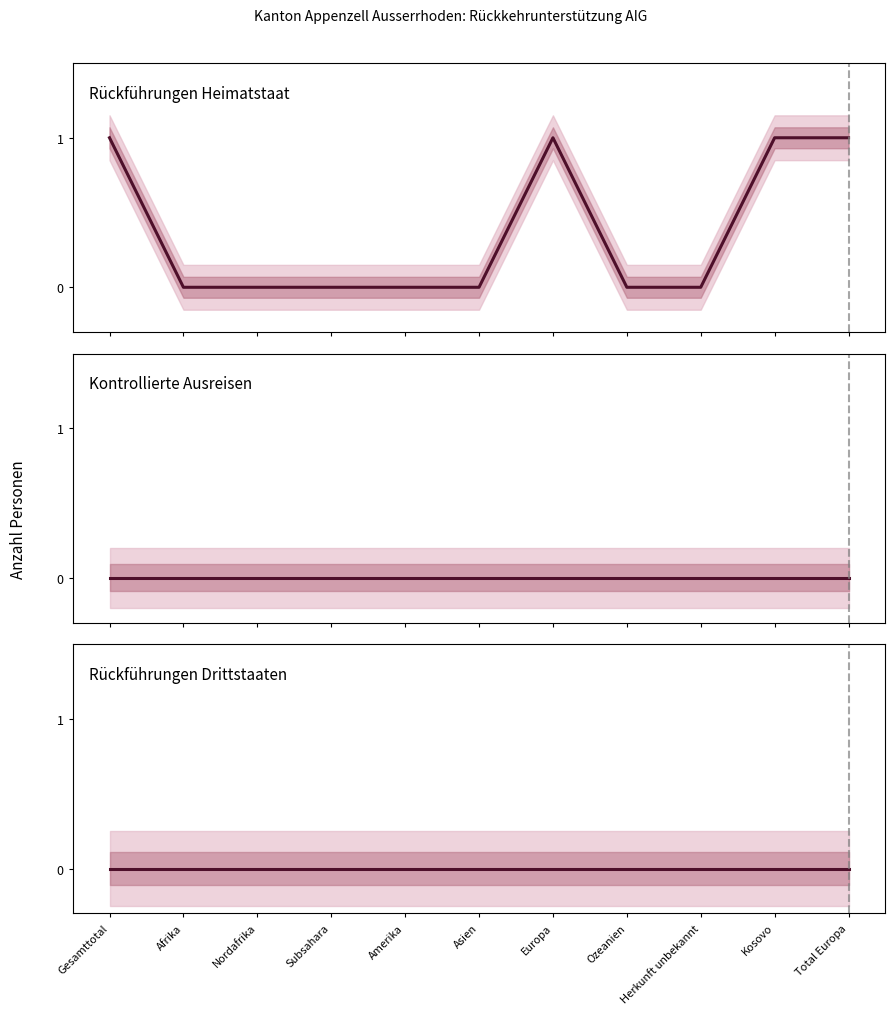

True or false: Kontrollierte selbständige Ausreise 2 and Rückführungen Dublinstaat intersect in this chart.

False